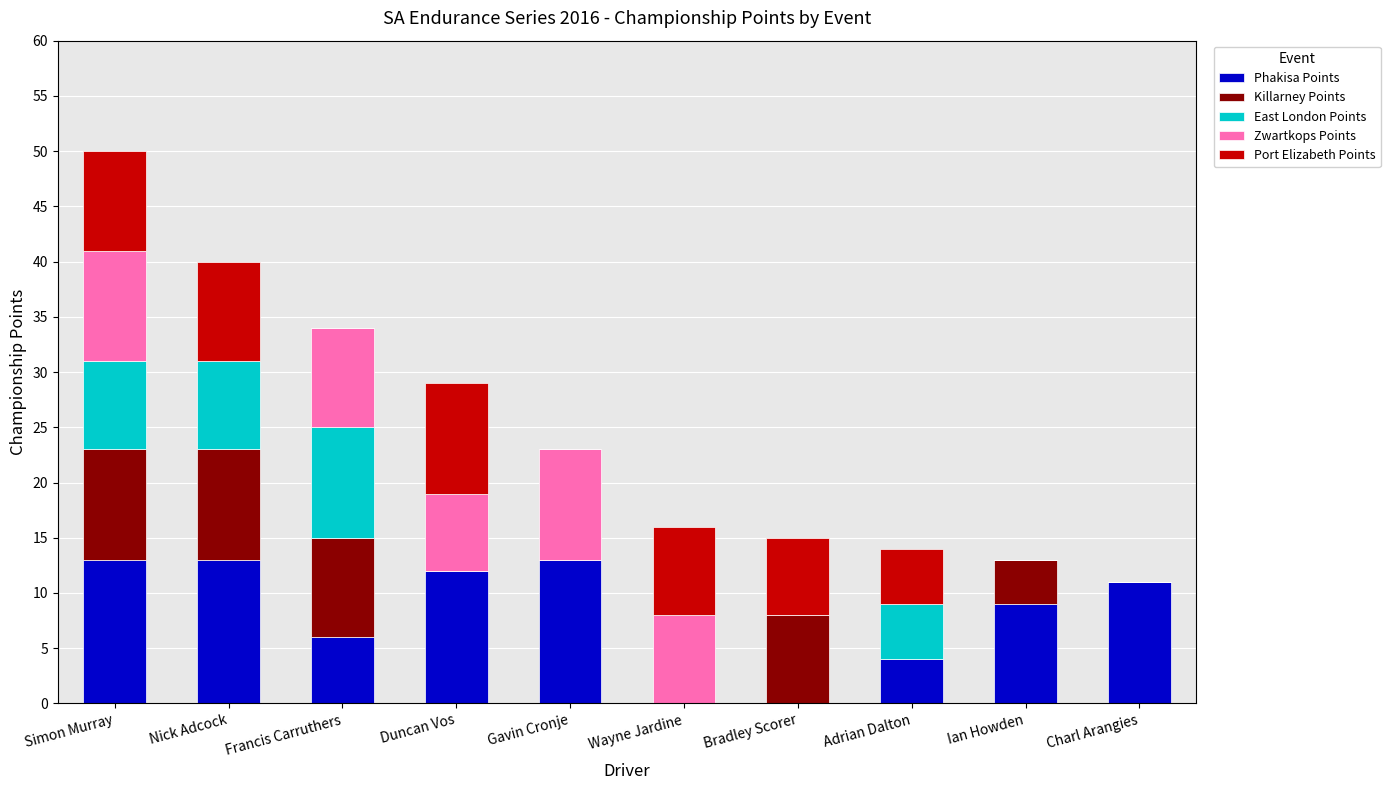

What is the maximum value for Phakisa Points?

13